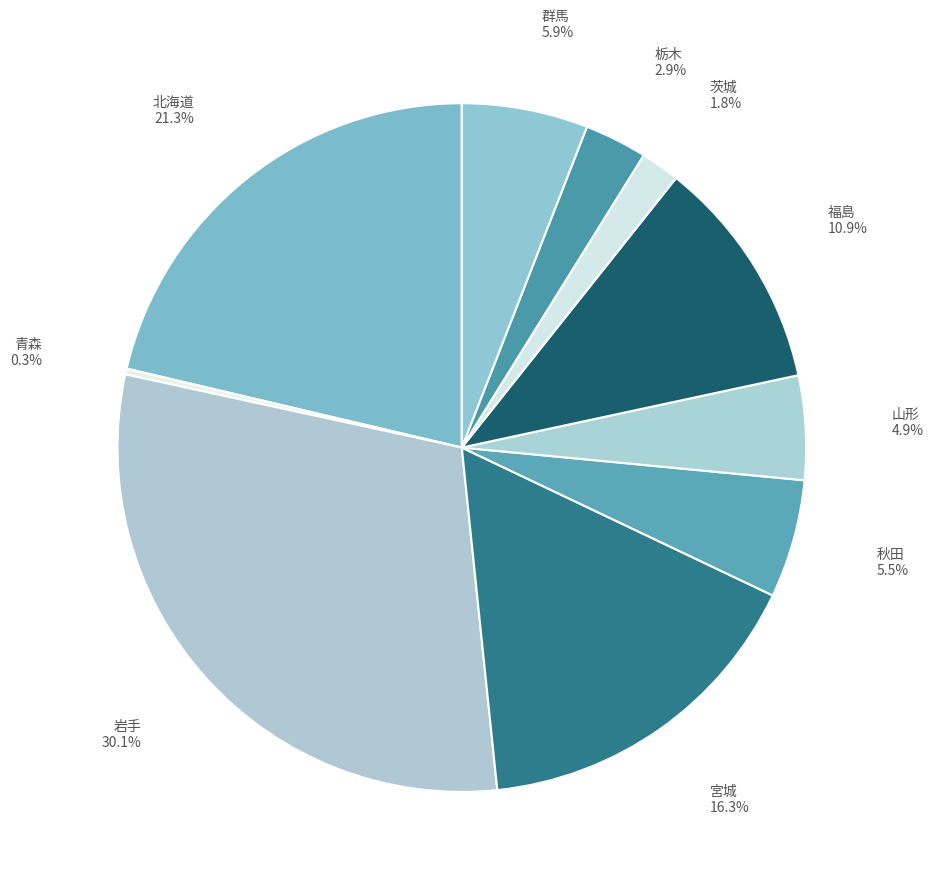

True or false: 栃木 accounts for 15% of the total.

False